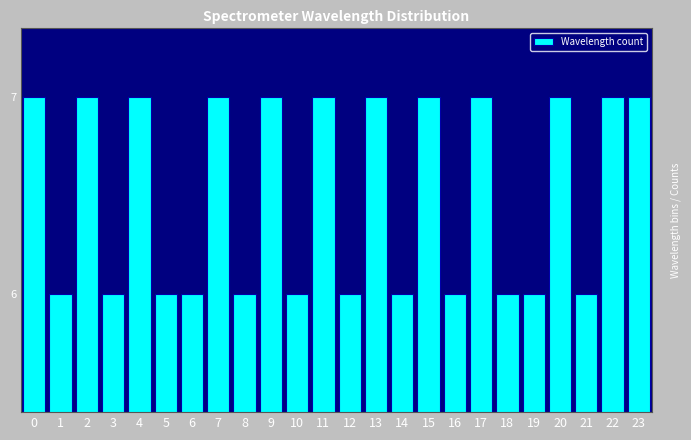

Reading left to right, list all the values displayed in this chart.

7	6	7	6	7	6	6	7	6	7	6	7	6	7	6	7	6	7	6	6	7	6	7	7